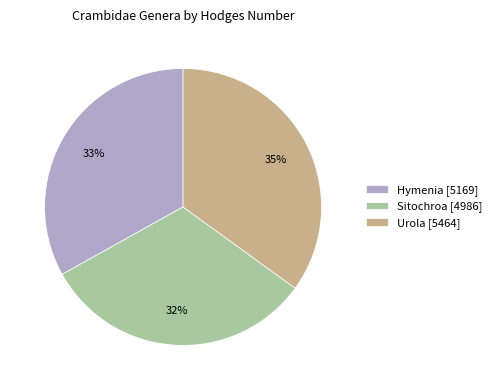

Rank the categories by value from highest to lowest.

Urola, Hymenia, Sitochroa